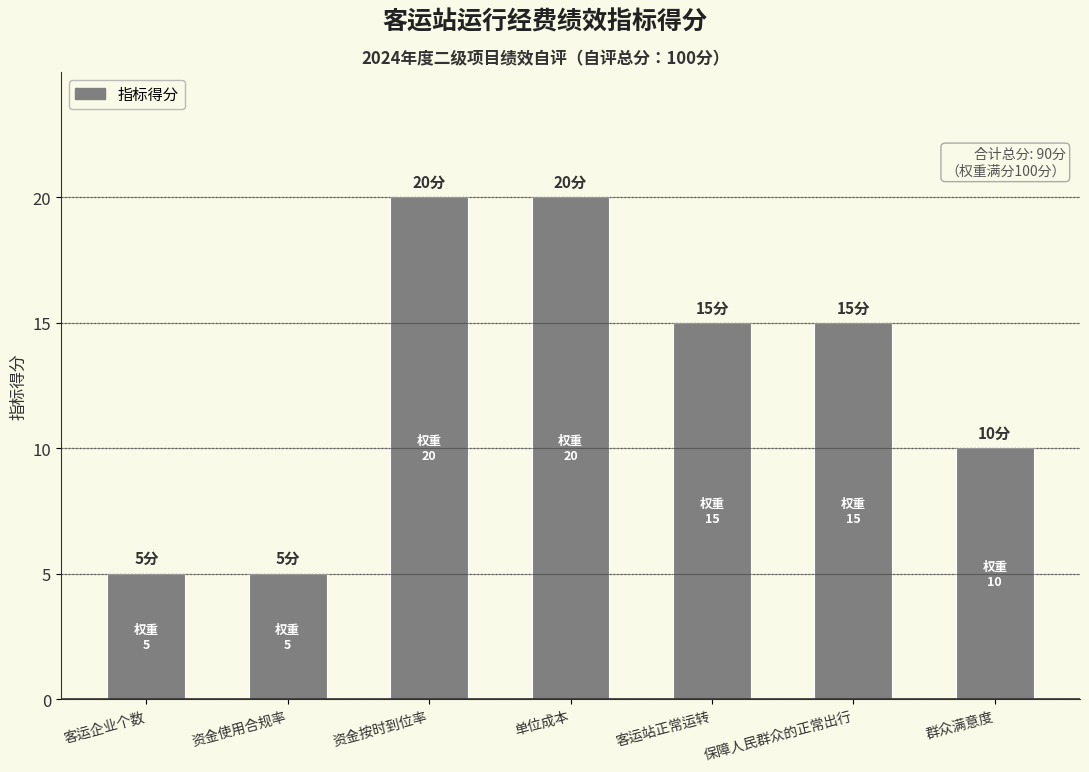

True or false: the data shows 5 at 保障人民群众的正常出行.

False